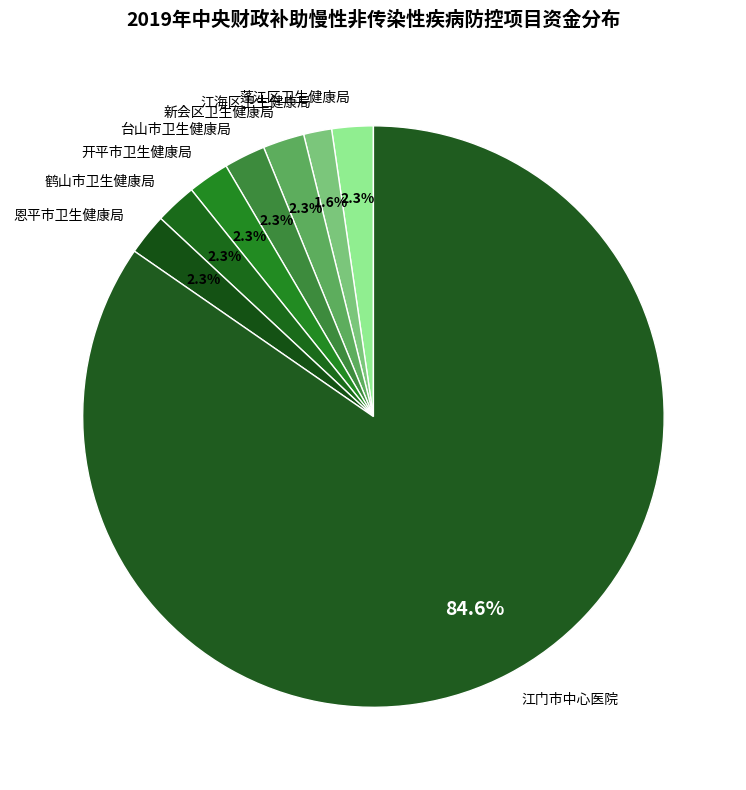

To the nearest percent, what portion does 新会区卫生健康局 represent?

2%